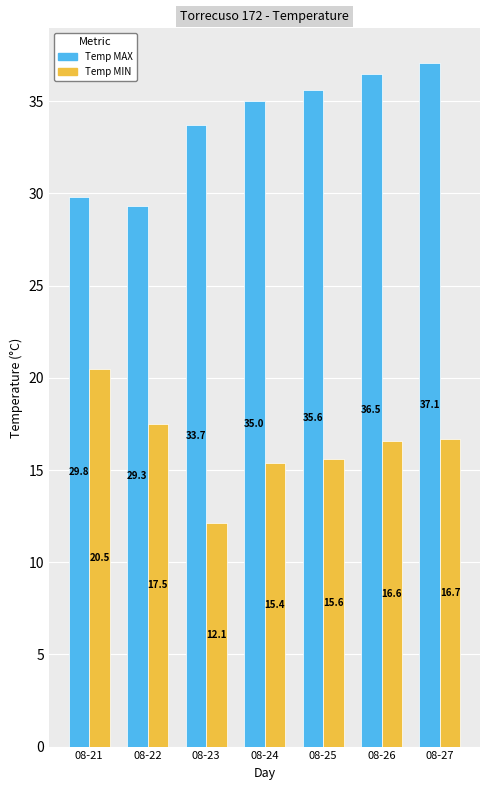

How many data points does each series have?

7